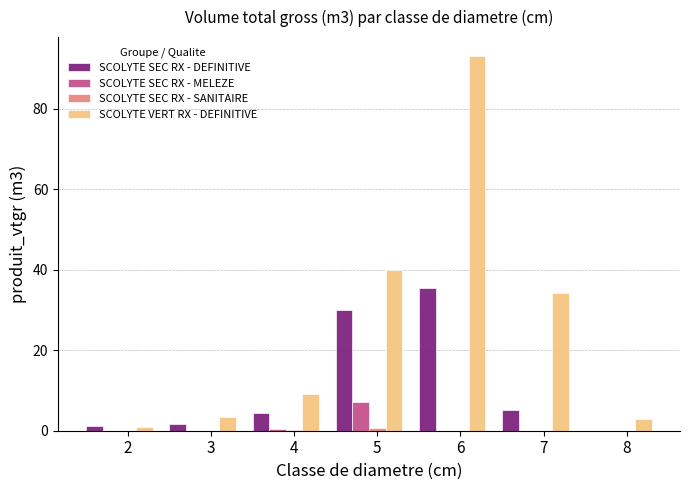

At which category is the sum across all series the highest?

6